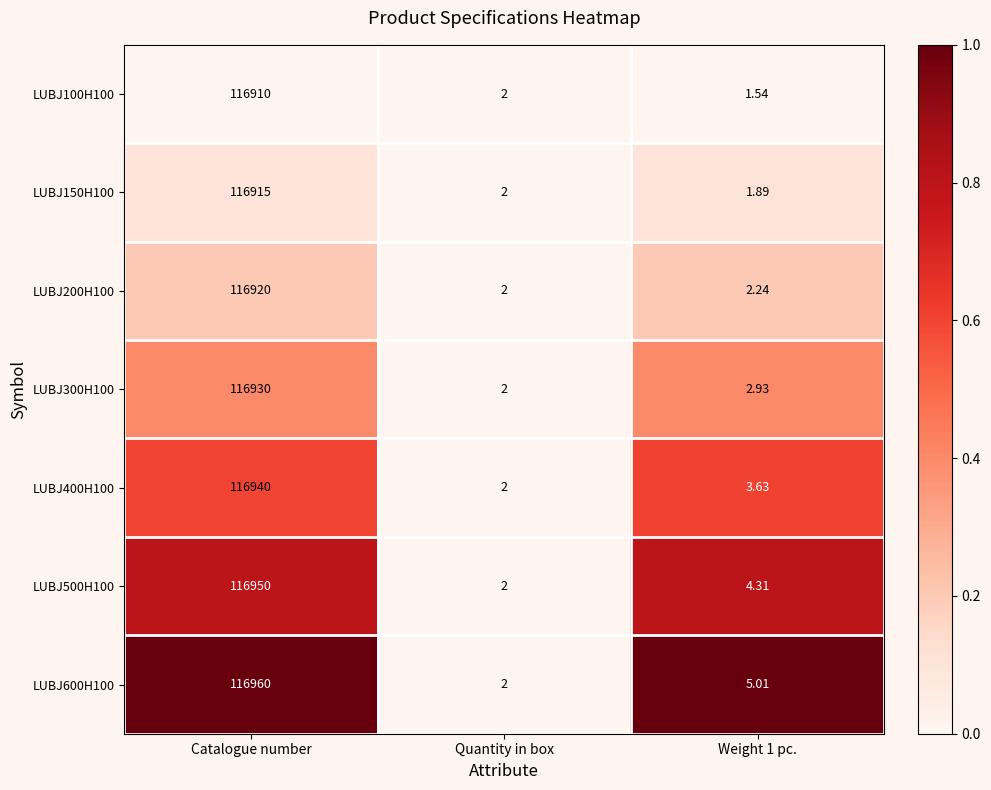

List the series in order of their peak value, highest first.

LUBJ600H100, LUBJ500H100, LUBJ400H100, LUBJ300H100, LUBJ200H100, LUBJ150H100, LUBJ100H100